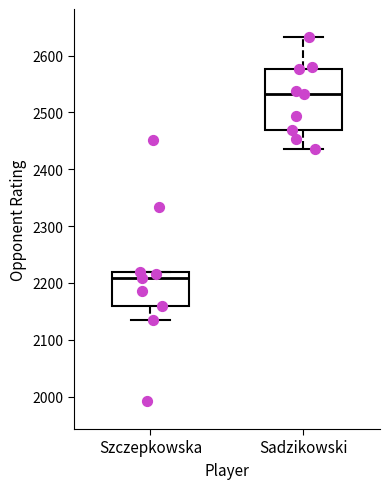

Which box has the highest median line?

Sadzikowski